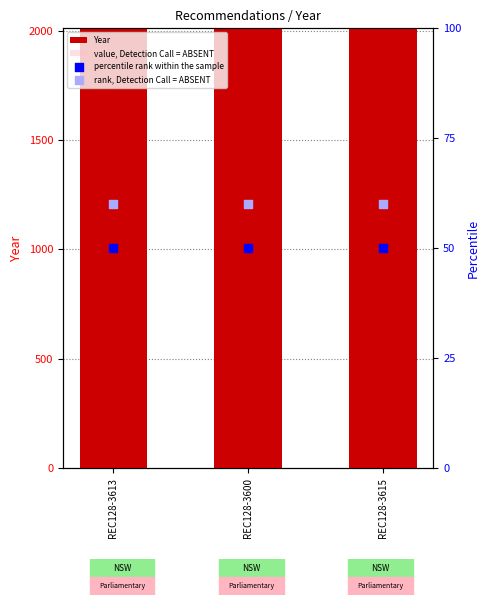

At which category is the sum across all series the highest?

REC128-3613